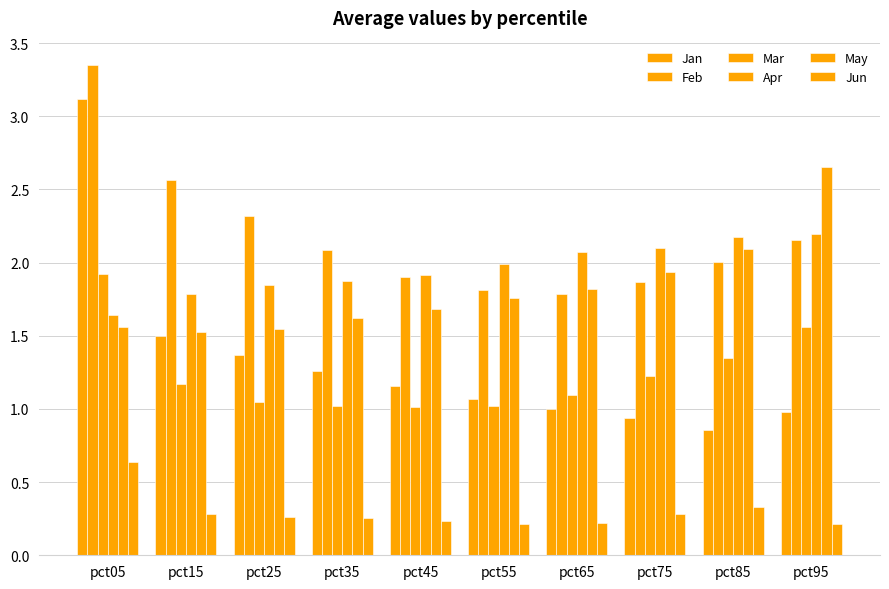

Reading right to left, what are all the values shown in this chart?

Jan: 1.0	0.9	0.9	1.0	1.1	1.2	1.3	1.4	1.5	3.1
Feb: 2.2	2.0	1.9	1.8	1.8	1.9	2.1	2.3	2.6	3.3
Mar: 1.6	1.4	1.2	1.1	1.0	1.0	1.0	1.1	1.2	1.9
Apr: 2.2	2.2	2.1	2.1	2.0	1.9	1.9	1.8	1.8	1.6
May: 2.7	2.1	1.9	1.8	1.8	1.7	1.6	1.5	1.5	1.6
Jun: 0.2	0.3	0.3	0.2	0.2	0.2	0.3	0.3	0.3	0.6